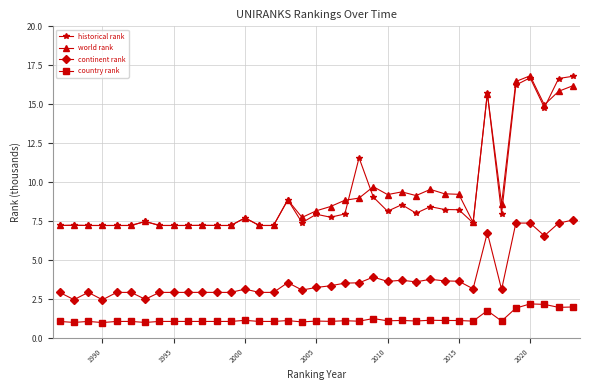

What are all the series names shown in the legend?

historical rank, world rank, continent rank, country rank